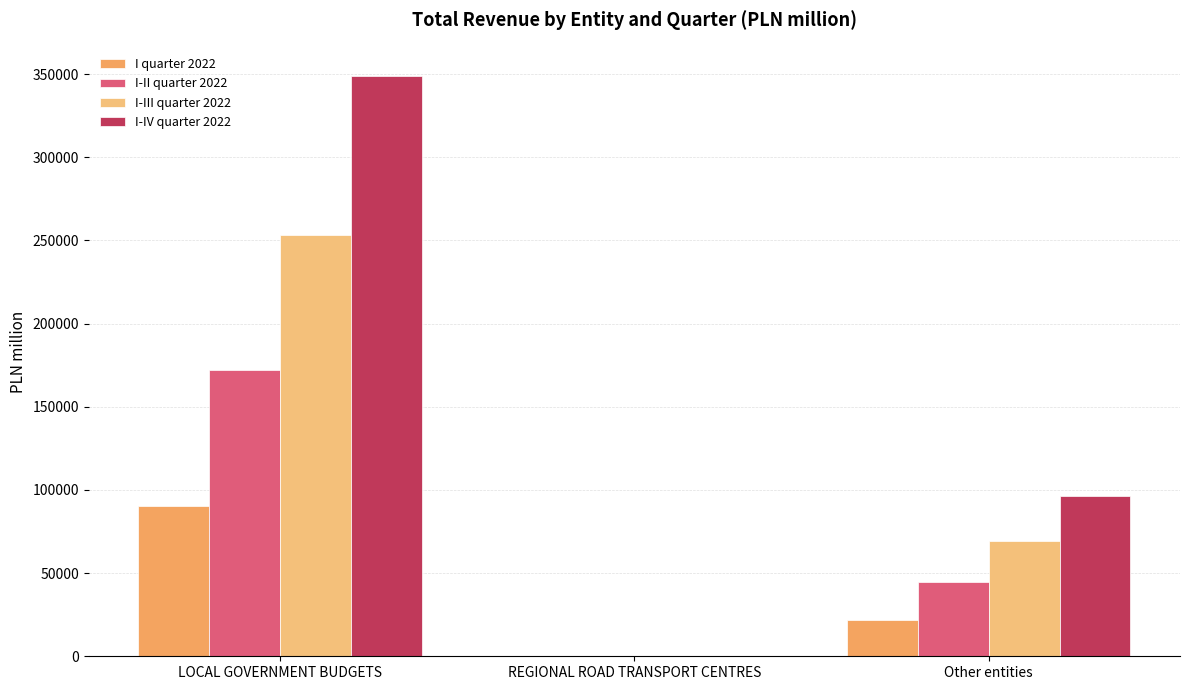

Reading left to right, list all the values displayed in this chart.

I quarter 2022: 90500	74	21625
I-II quarter 2022: 172334	148	44435
I-III quarter 2022: 253171	225	69340
I-IV quarter 2022: 348994	304	96391